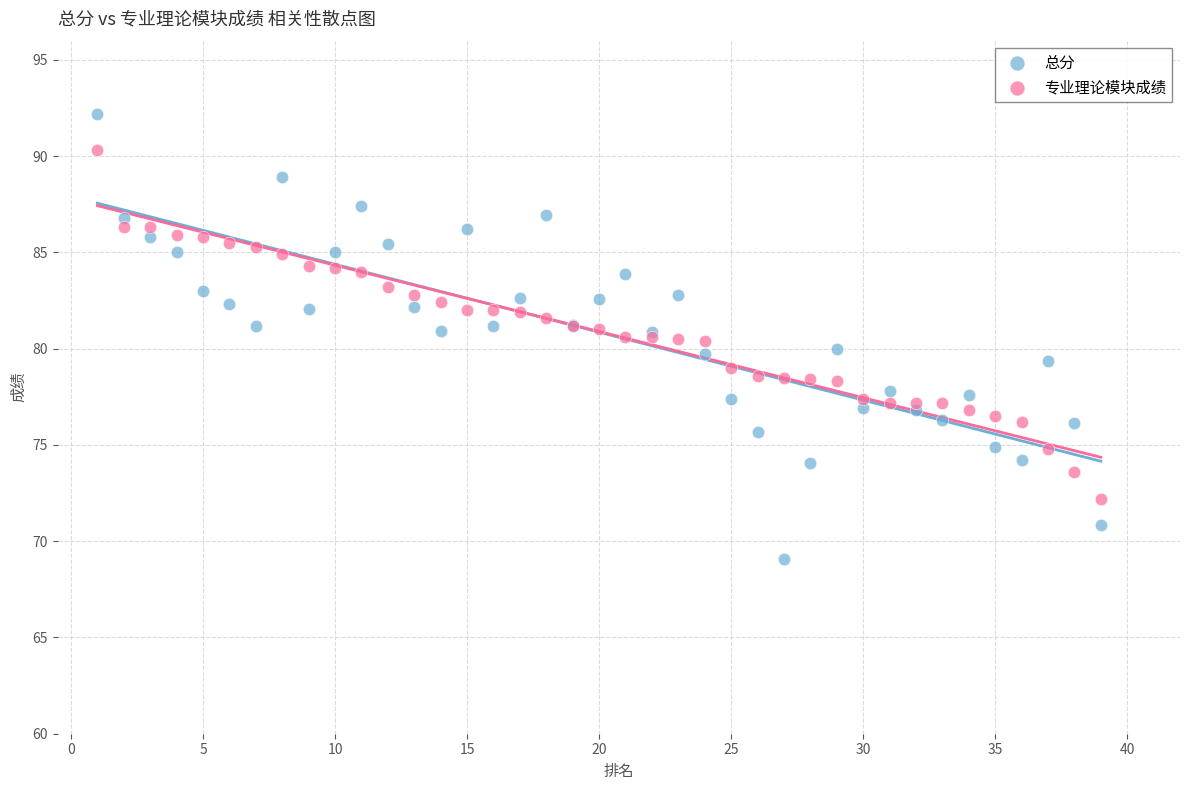

Which series has the largest Y range (max minus min)?

总分